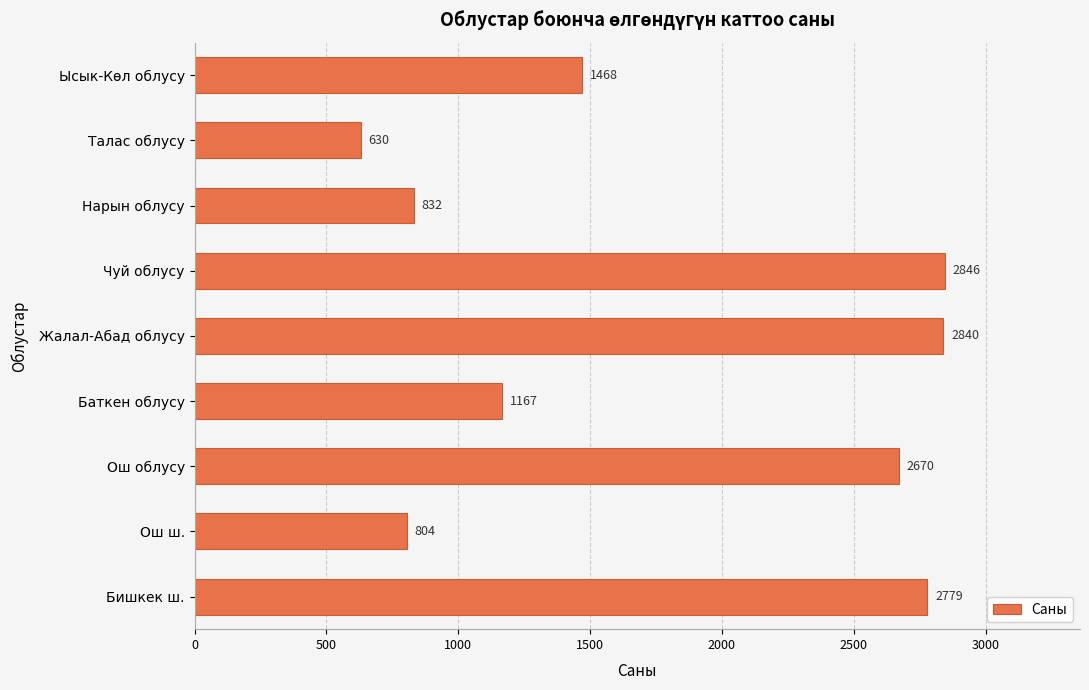

What is the average value?

1782